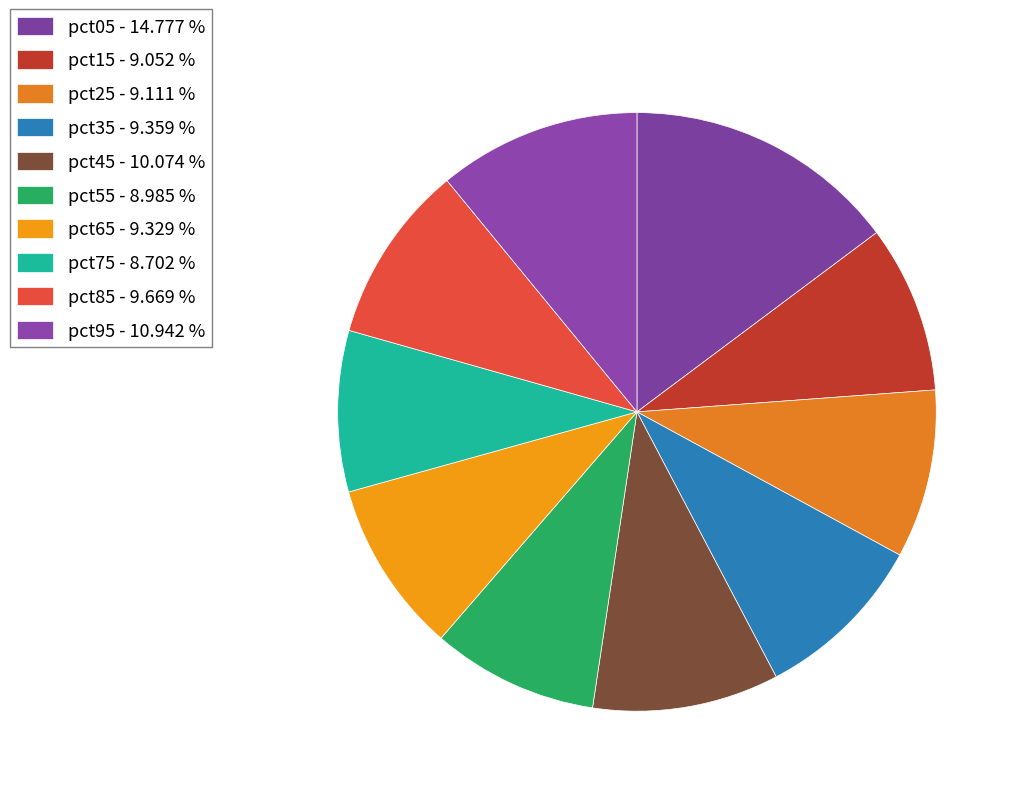

Rank the categories by value from lowest to highest.

pct75, pct55, pct15, pct25, pct65, pct35, pct85, pct45, pct95, pct05